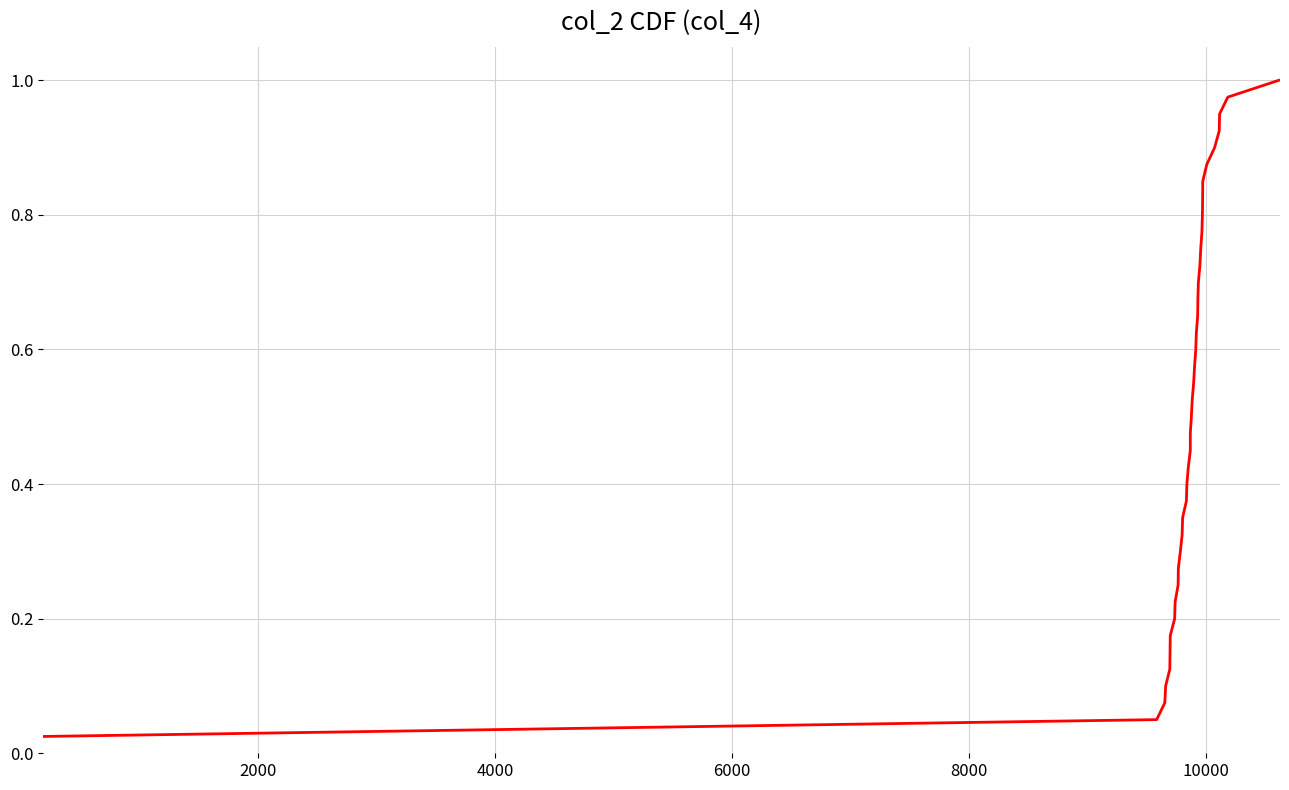

True or false: the data shows 0.9 at 23.

False